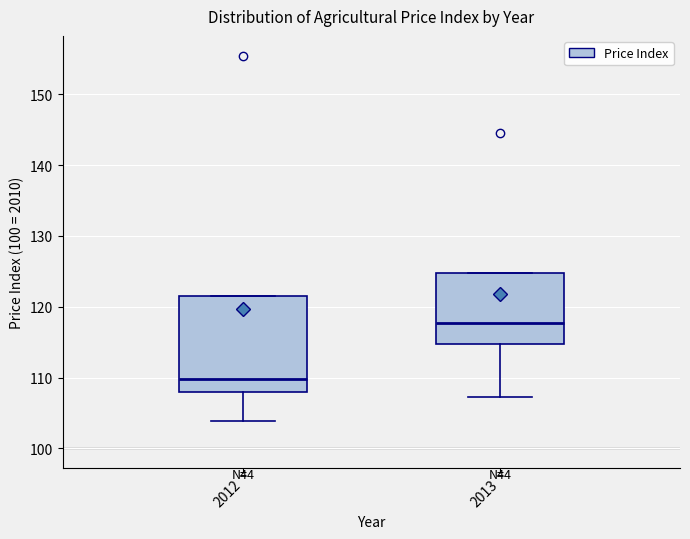

Where does the median line of the box at x = 2012 sit on the y-axis? The values are not printed on the chart, so give them approximately, as read against the axis.

110